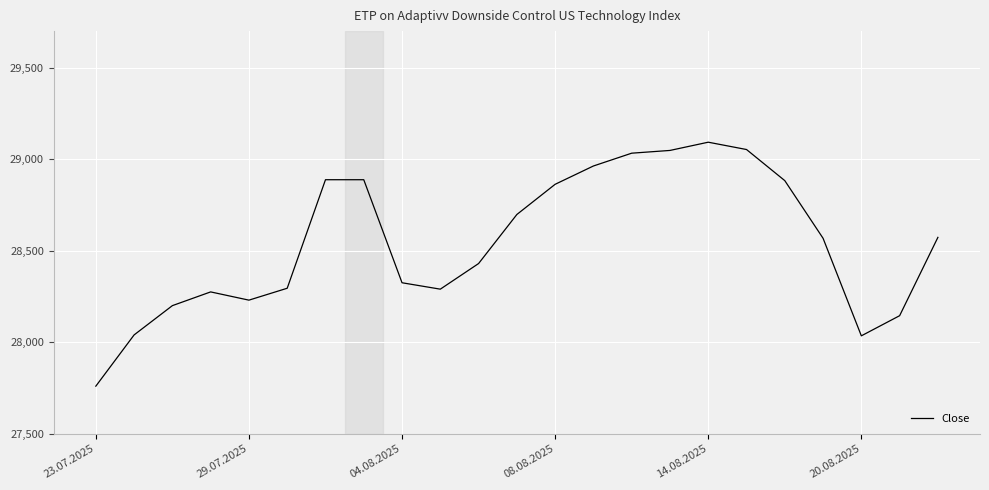

What is the difference between the maximum and minimum values?

1333